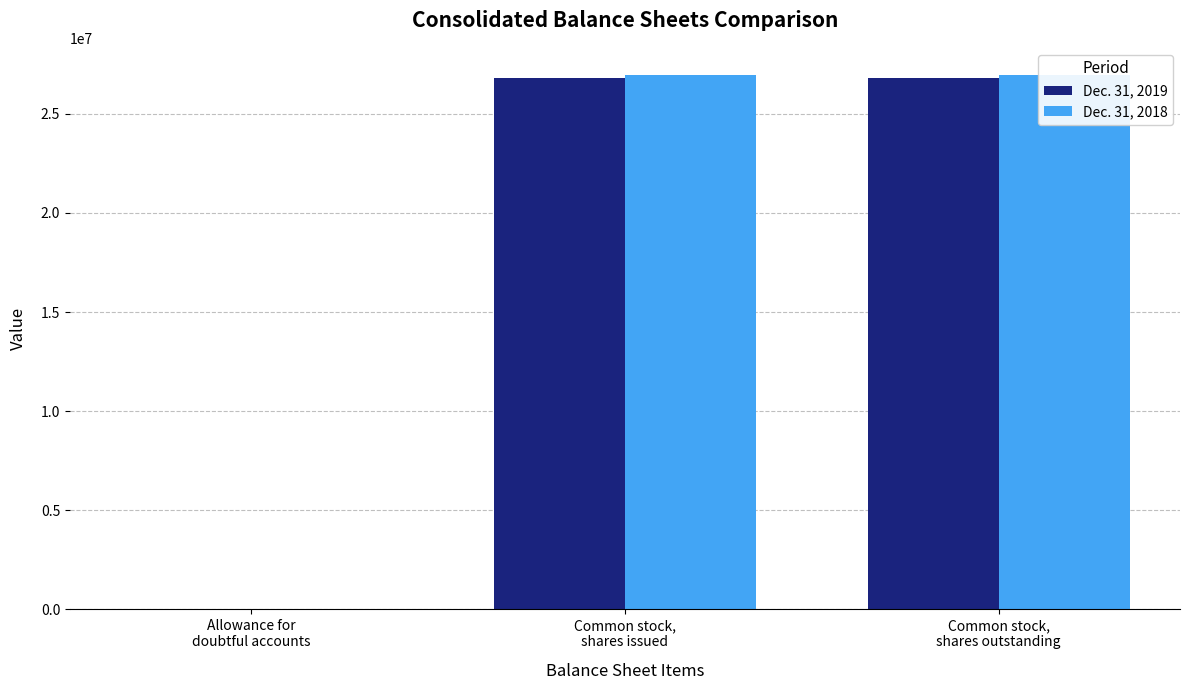

How many categories are shown in the chart?

3